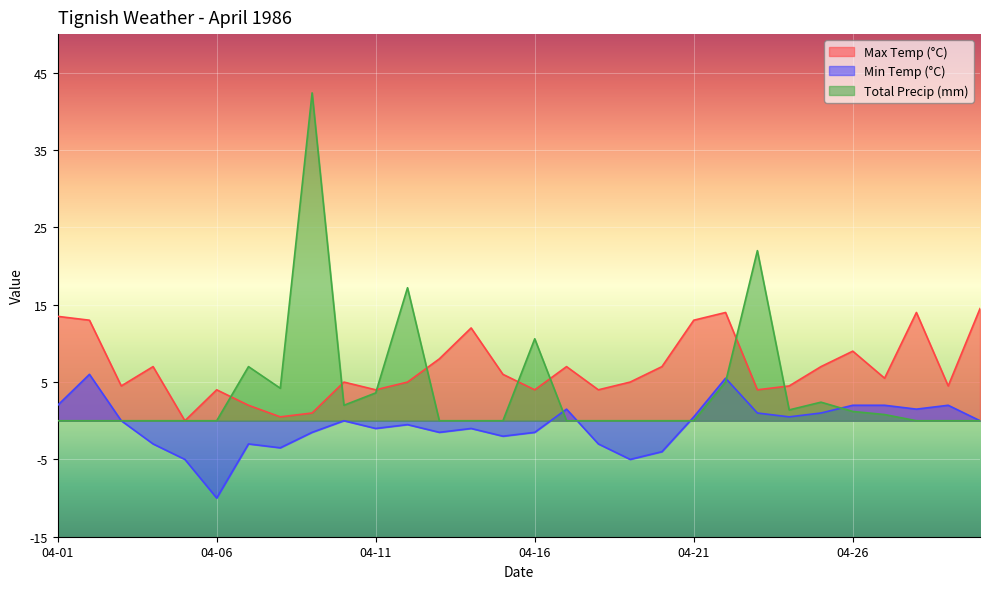

True or false: Total Precip (mm) has more than 2 interior local peaks.

True